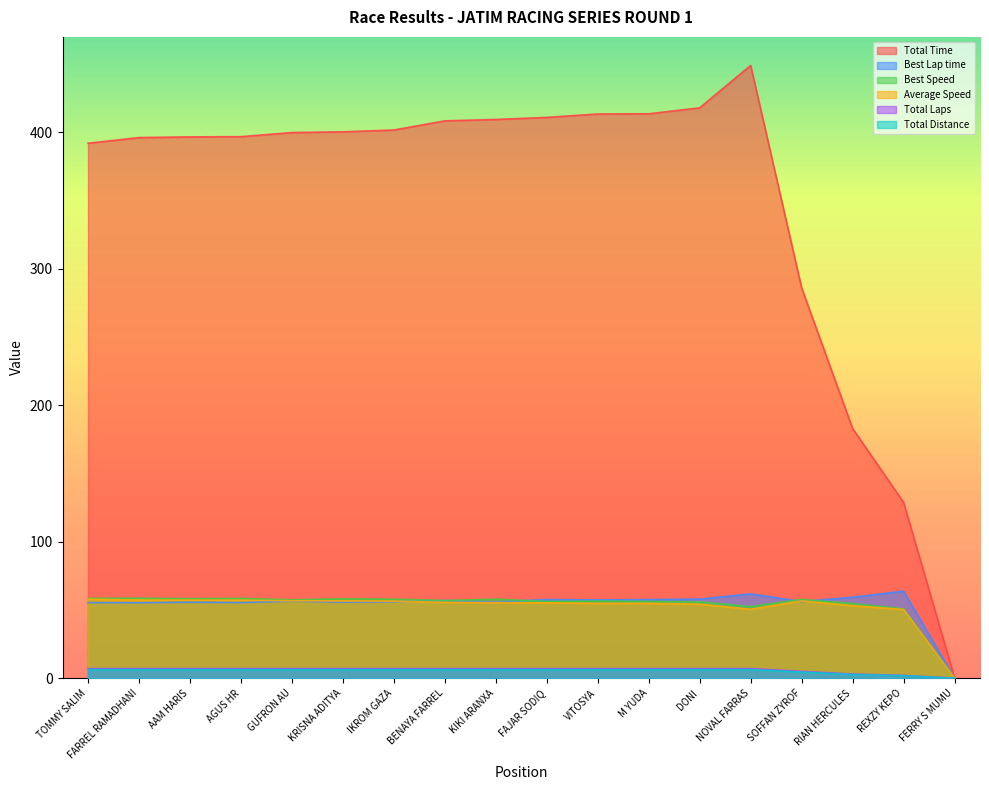

What is the difference between the maximum and minimum values in the Total Laps series?

7.0